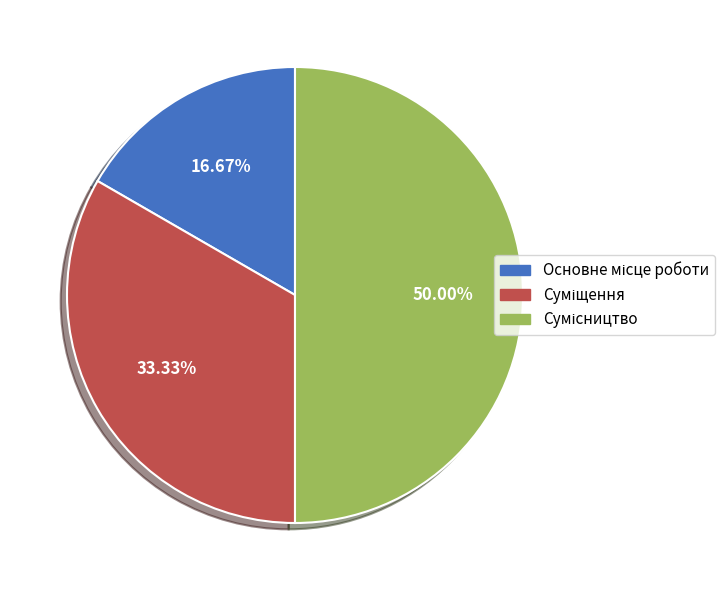

Does any single category account for the majority?

No